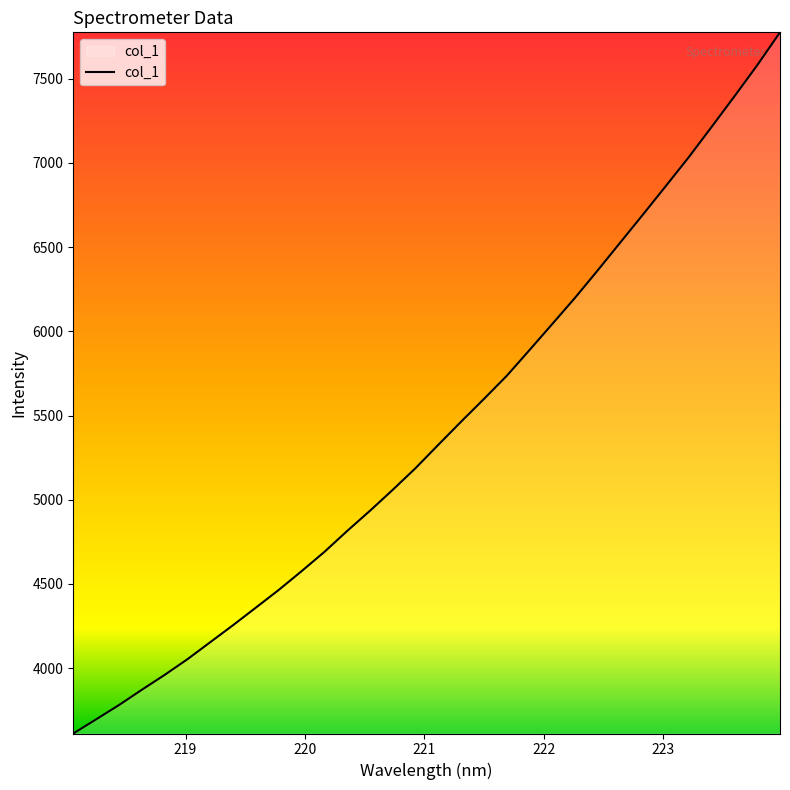

What is the sum of all values?

173173.0